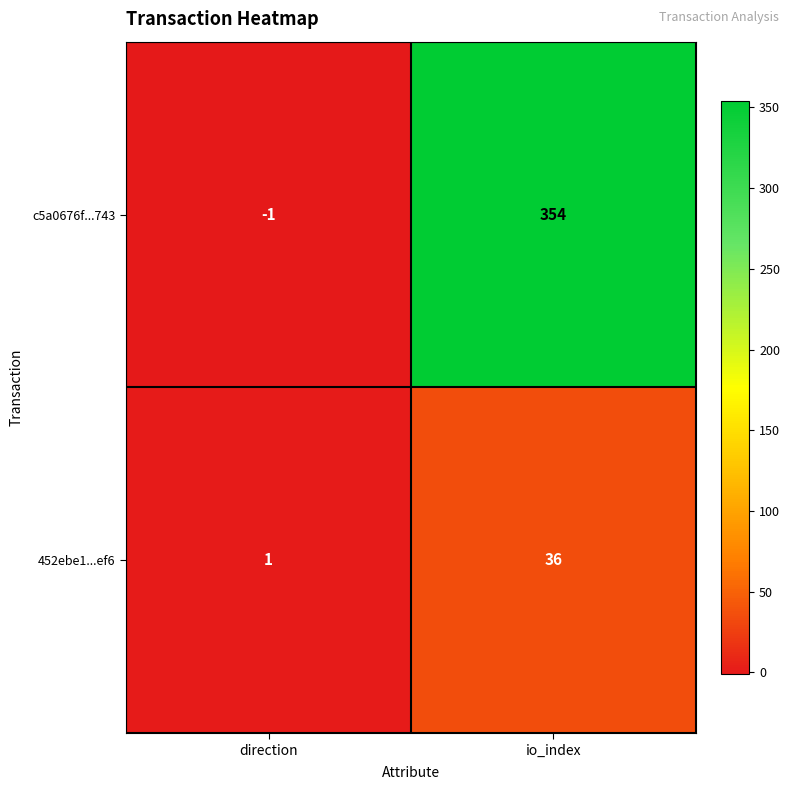

The value of 452ebe1...ef6 at direction is 0. True or false?

False